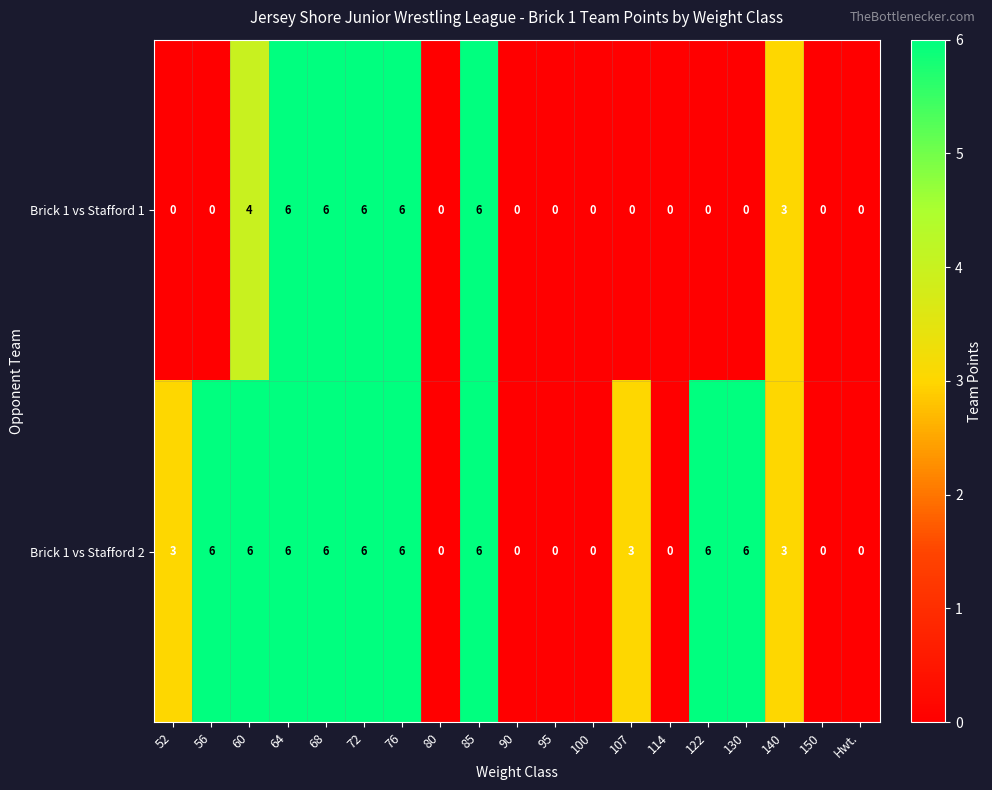

How many series are shown in this chart?

2